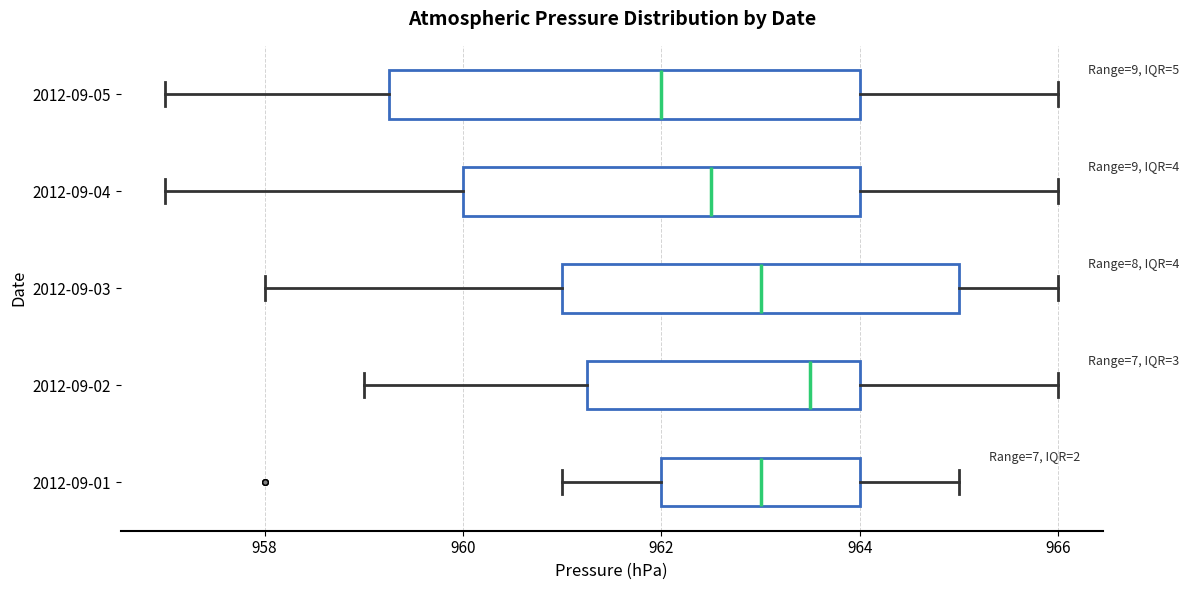

Comparing the boxes themselves (not the whiskers), which one is the widest?

2012-09-05